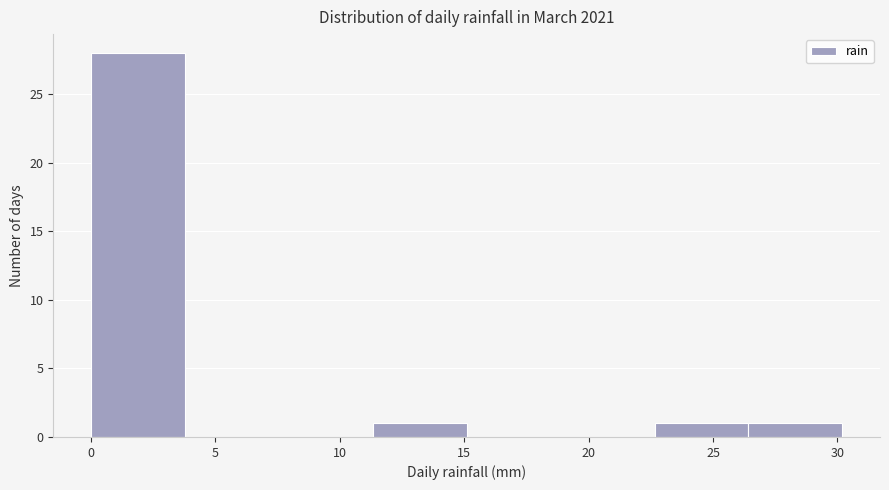

What is the height of the bar covering 26.5 to 30.0 on the x-axis? Neither the bar edges nor the heights are printed on the chart, so give them approximately, as read against the axes.

1